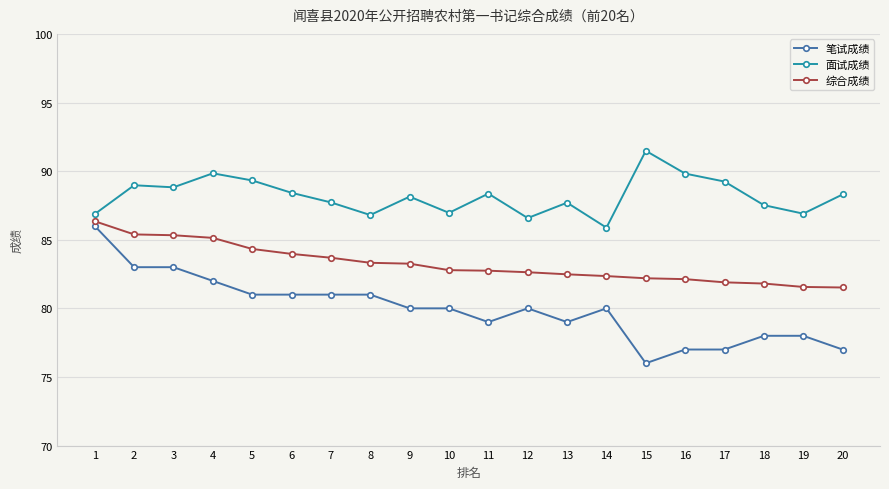

What is the difference between the maximum and minimum values in the 面试成绩 series?

5.6